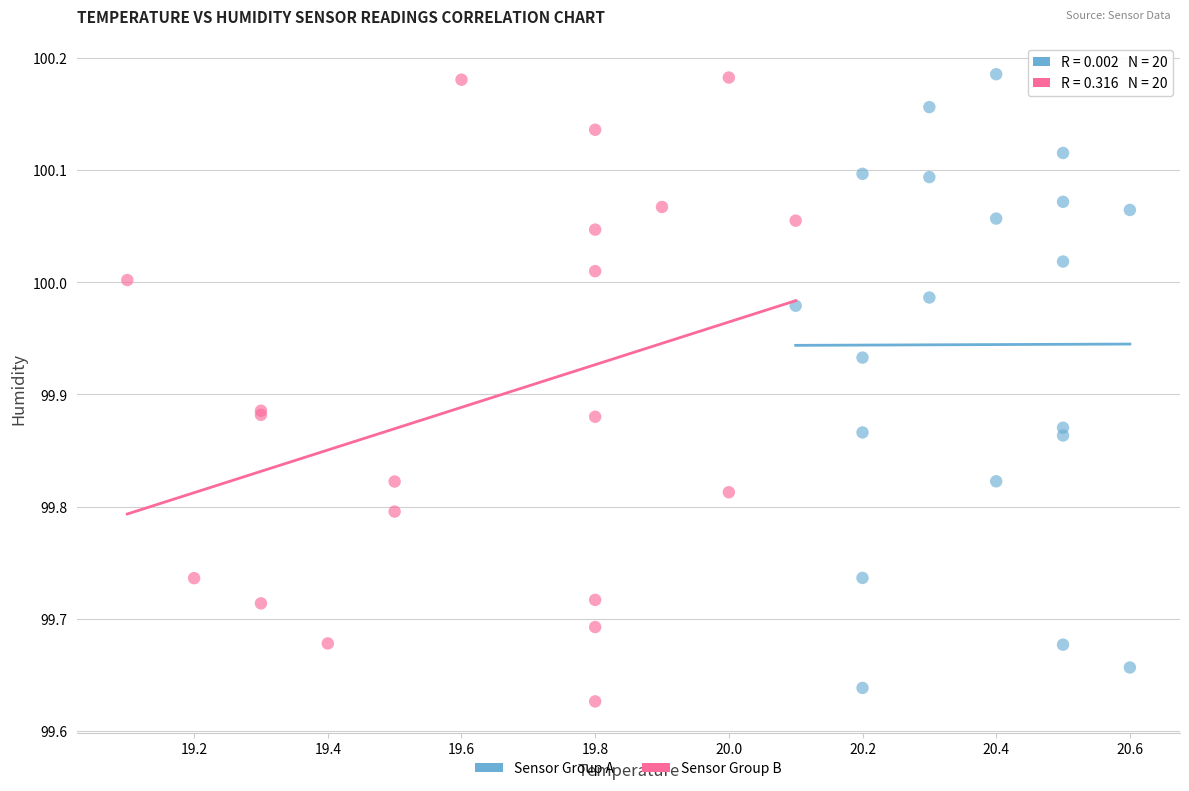

Which series reaches the minimum Y coordinate?

Sensor Group B